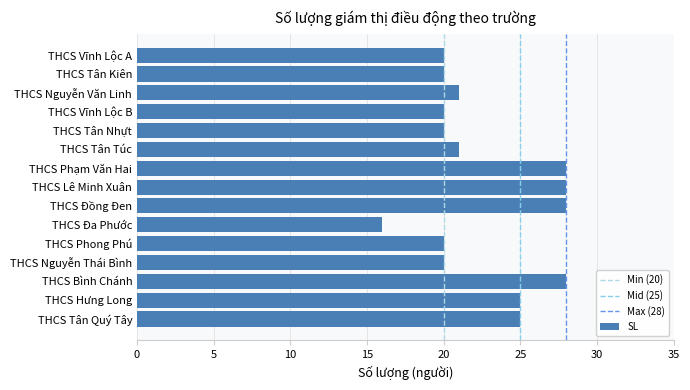

Where is the data nearest to the value 22?

THCS Tân Túc